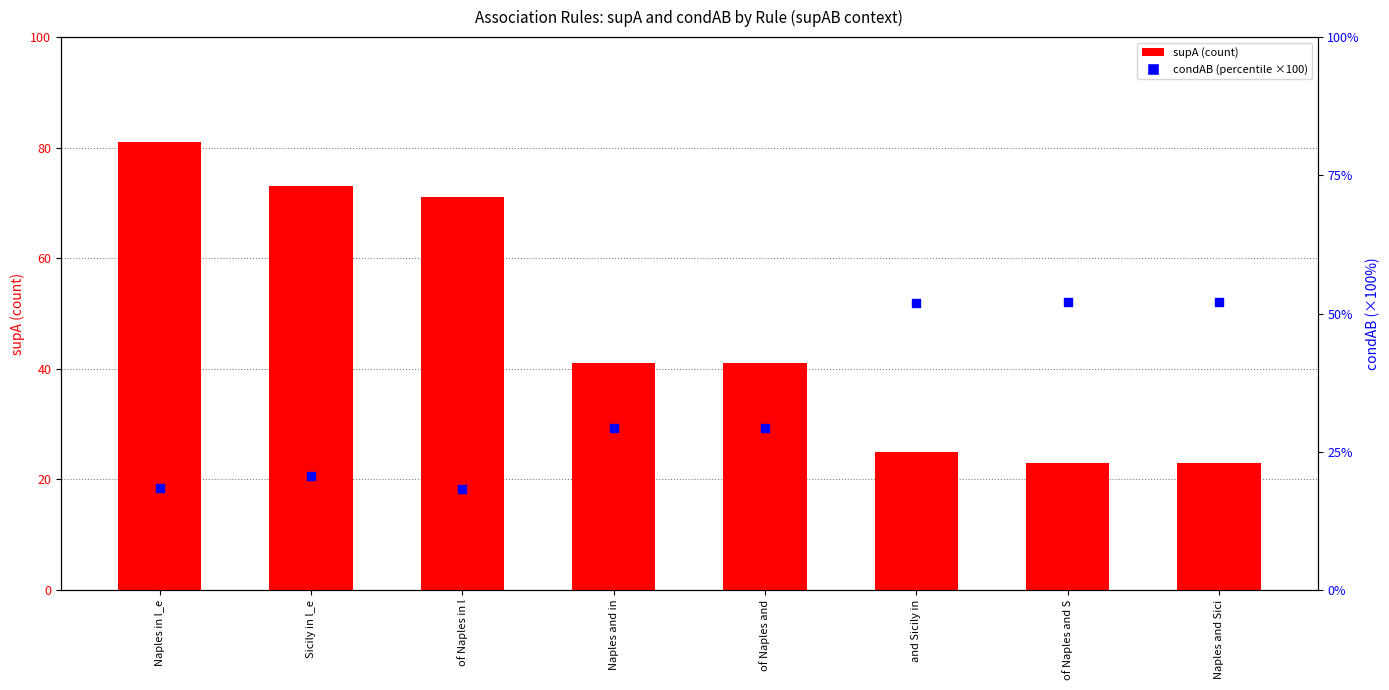

Which series reaches the minimum Y coordinate?

condAB (×100)